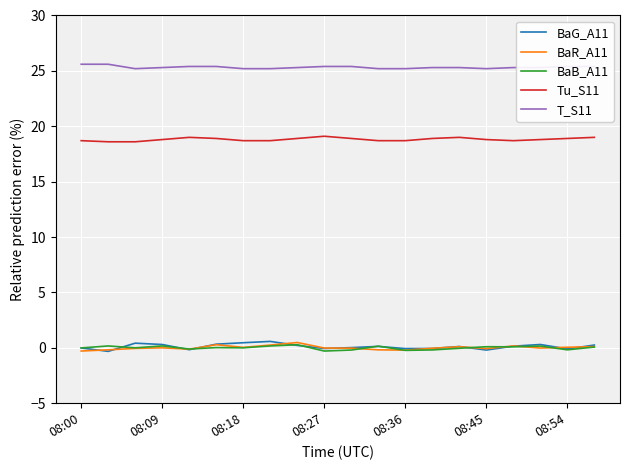

How many lines are shown in the chart?

5